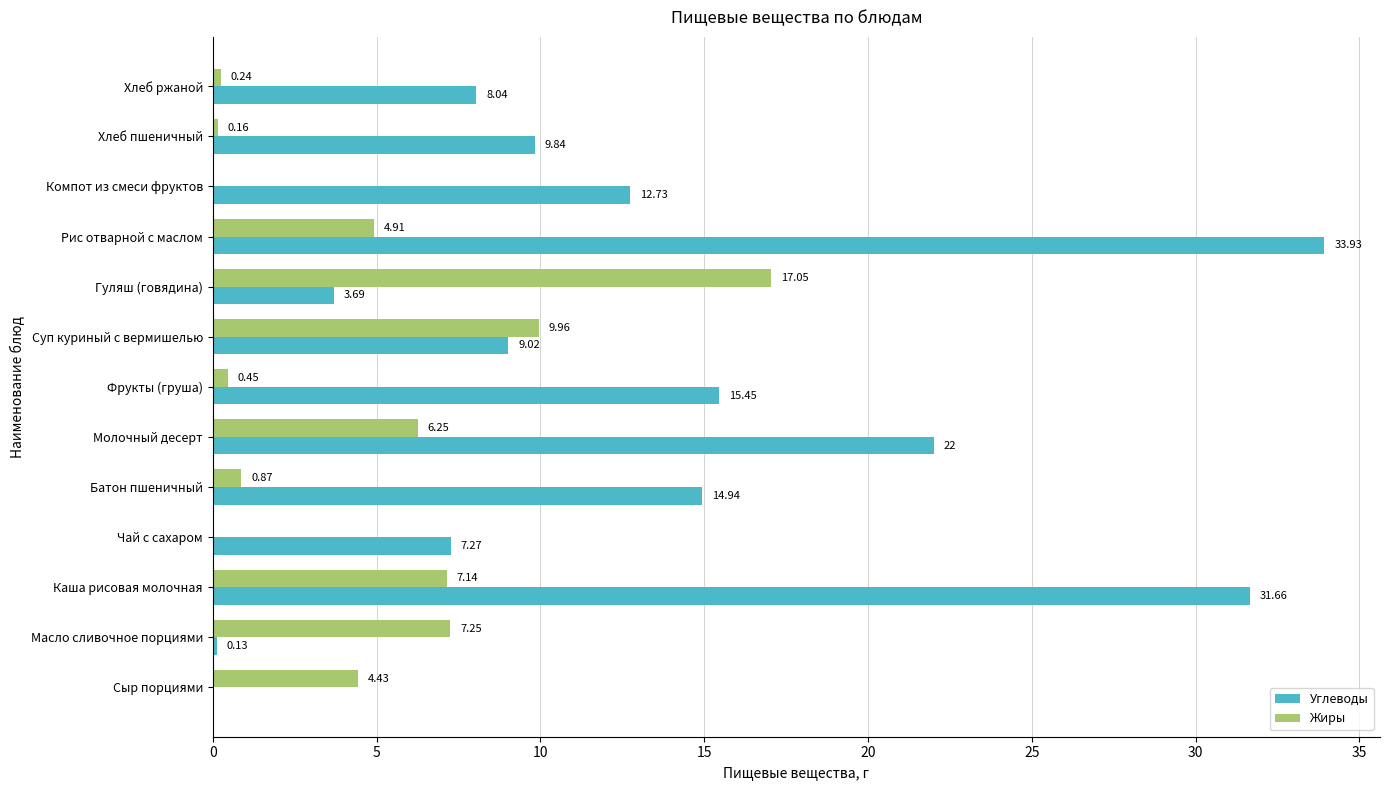

What is the sum of the Углеводы values at Хлеб ржаной and Батон пшеничный?

23.0